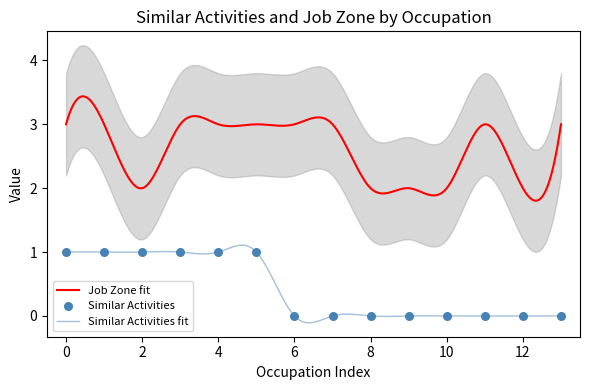

True or false: Job Zone fit and Similar Activities fit intersect in this chart.

False